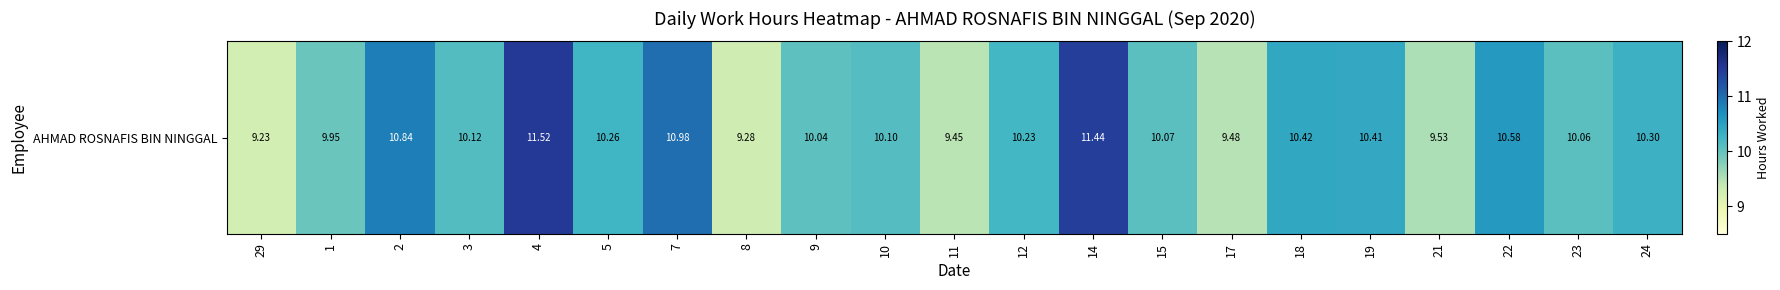

What is the smallest value displayed?

9.2